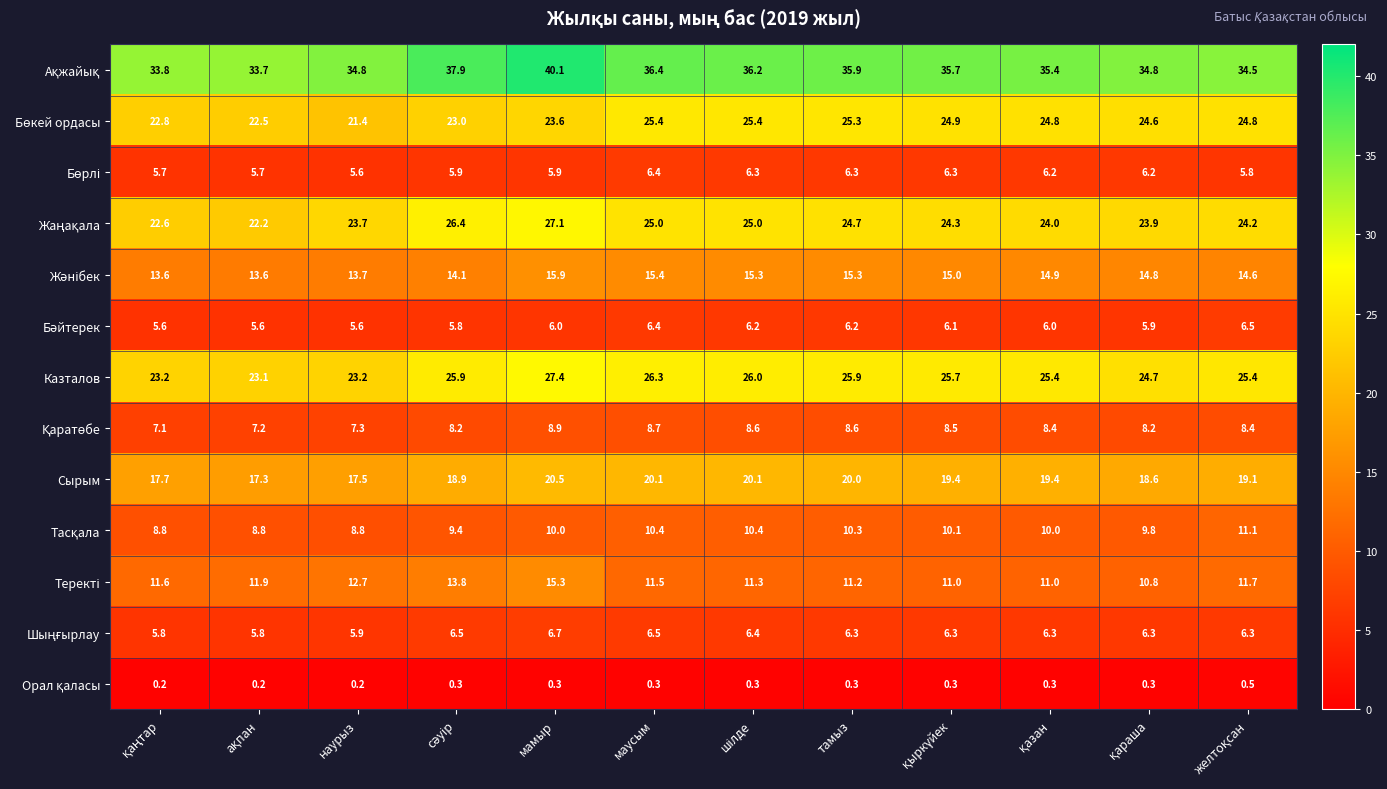

What is the maximum value shown in the chart?

40.1